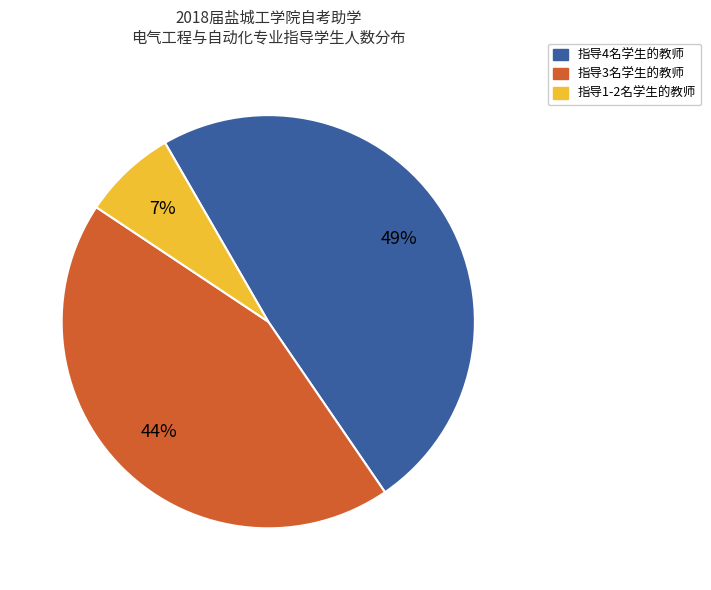

To the nearest percent, what is the average slice percentage?

33%